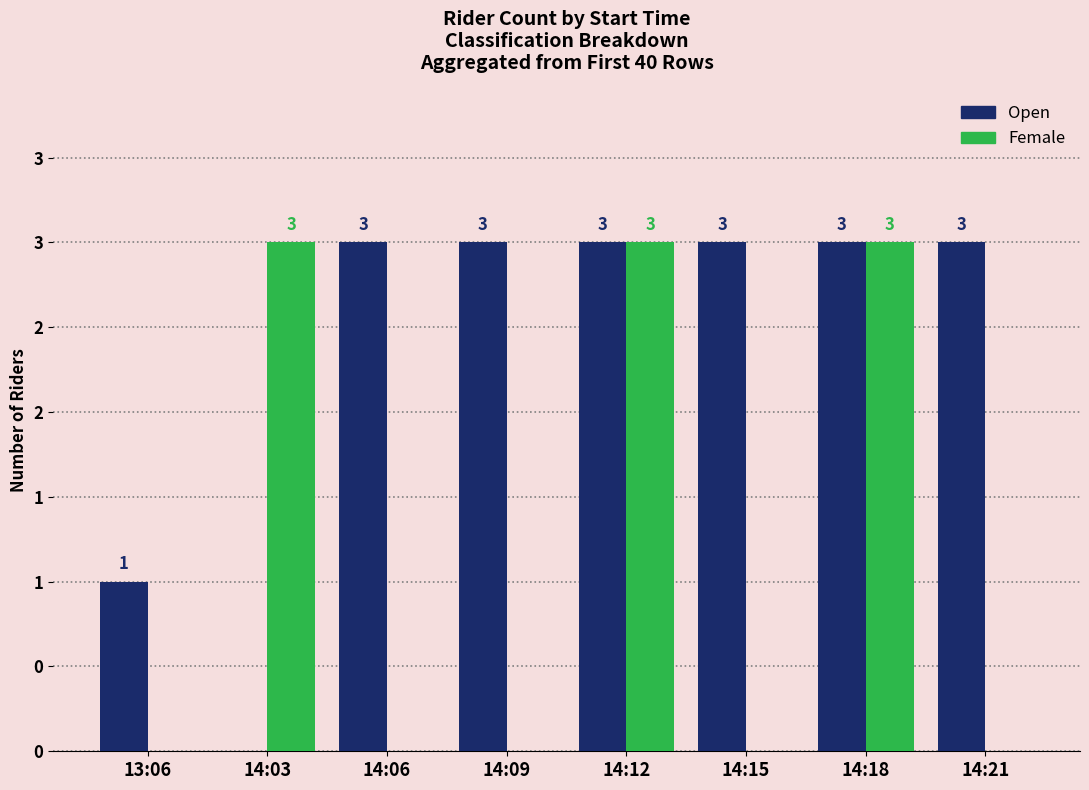

What are all the series names shown in the legend?

Open, Female